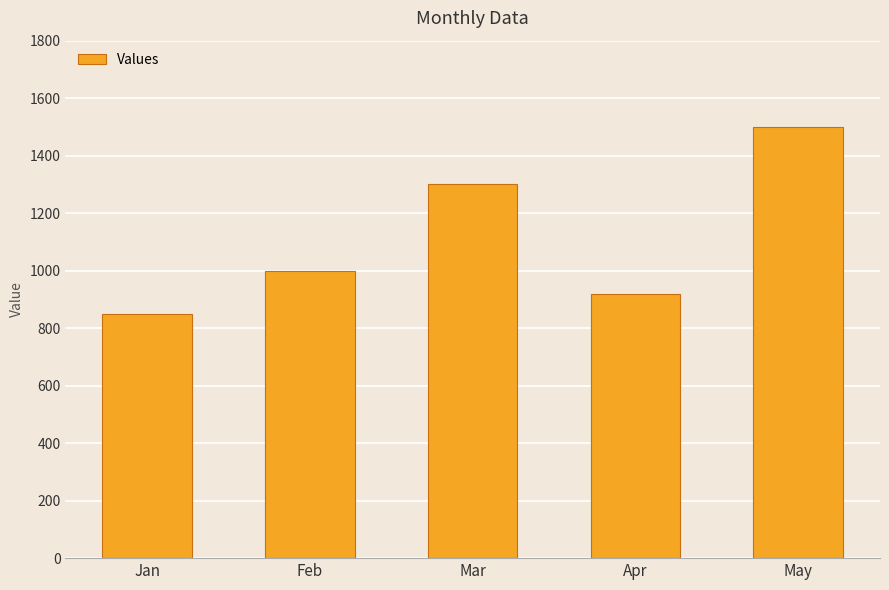

Which category has the lowest value across all series?

Jan